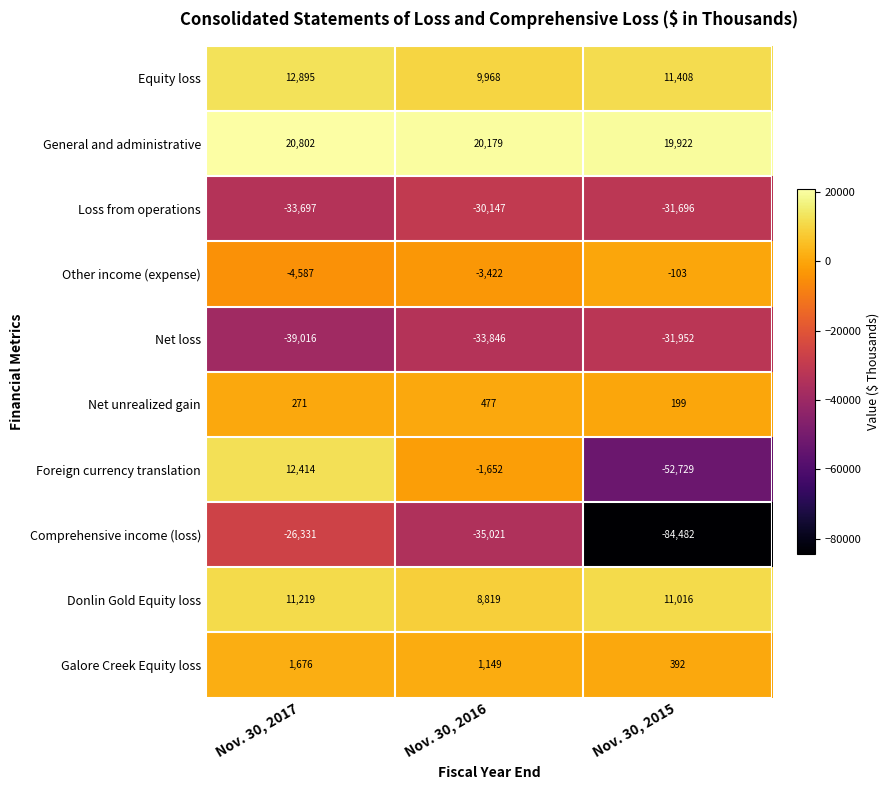

Rank the series by their maximum value, from highest to lowest.

General and administrative, Equity loss, Foreign currency translation, Donlin Gold Equity loss, Galore Creek Equity loss, Net unrealized gain, Other income (expense), Comprehensive income (loss), Loss from operations, Net loss